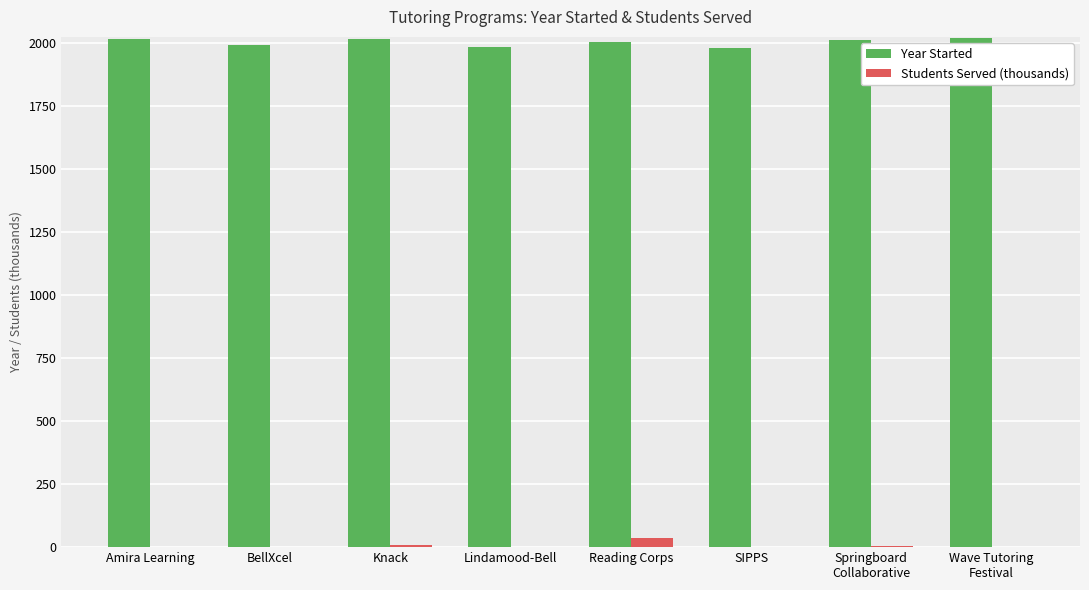

Read the Students Served (thousands) value at Knack.

10.0